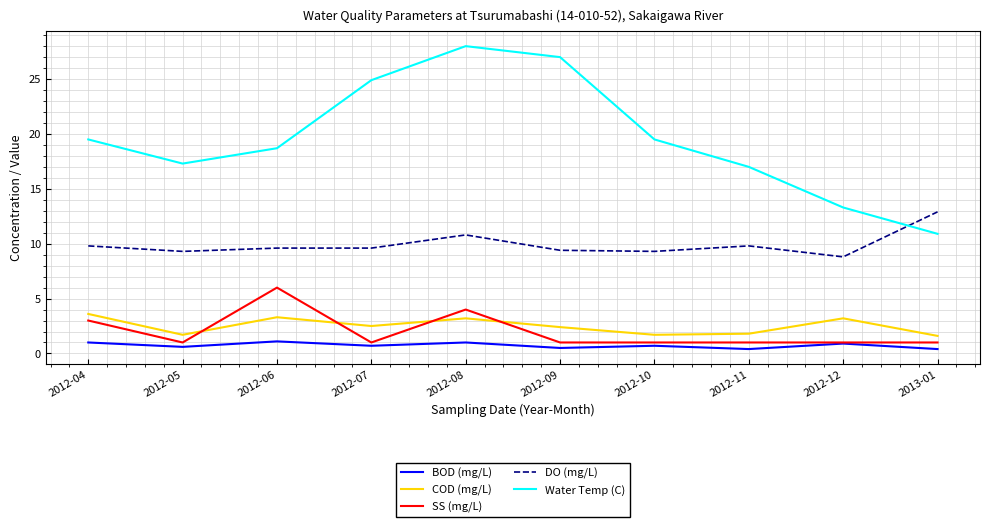

Rank the series by their maximum value, from highest to lowest.

Water Temp (C), DO (mg/L), SS (mg/L), COD (mg/L), BOD (mg/L)